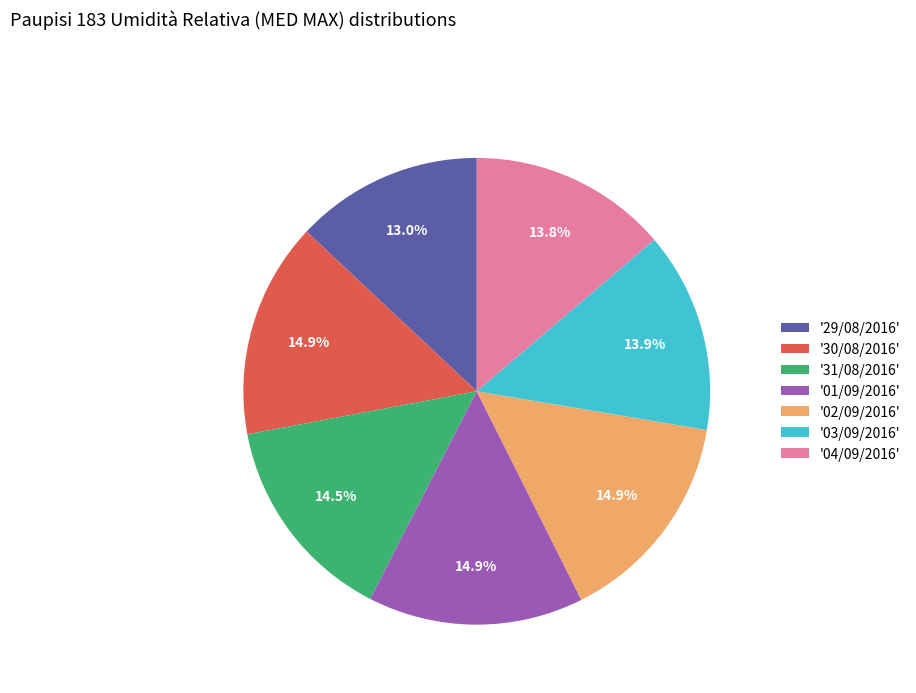

Which category has the smallest portion of the pie?

'29/08/2016'